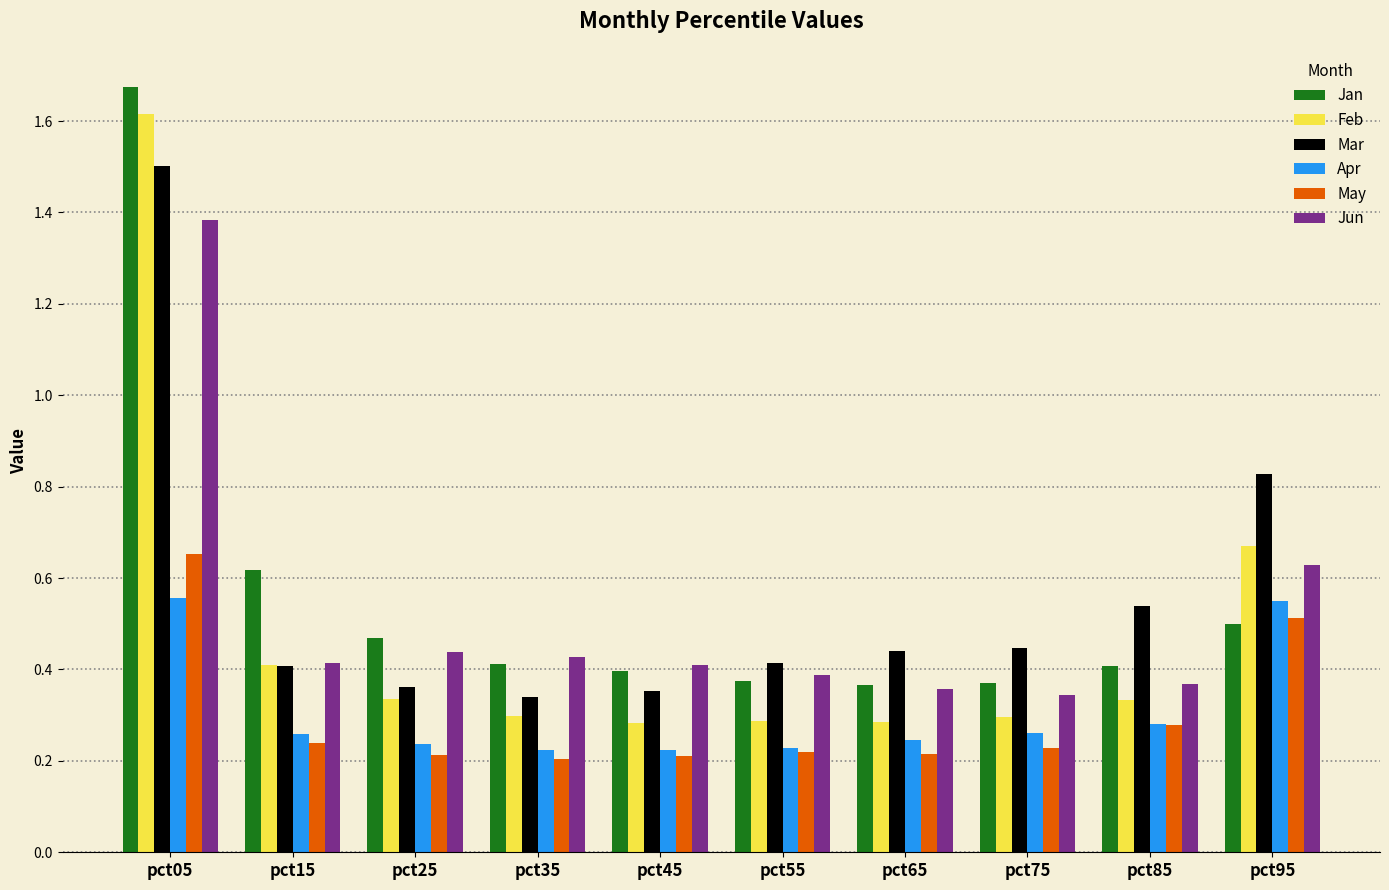

Count the number of categories in the chart.

10